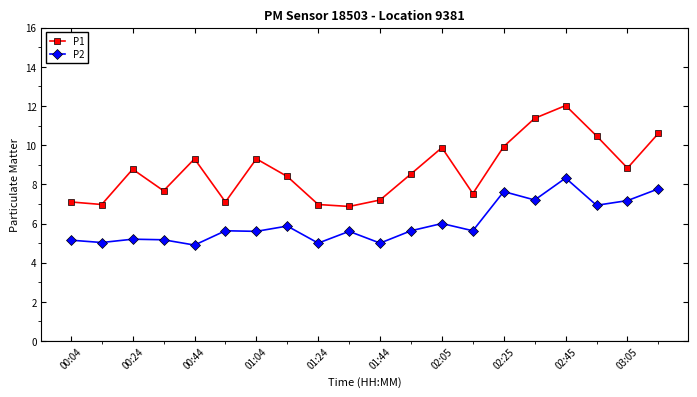

Which series has the largest range (max minus min)?

P1